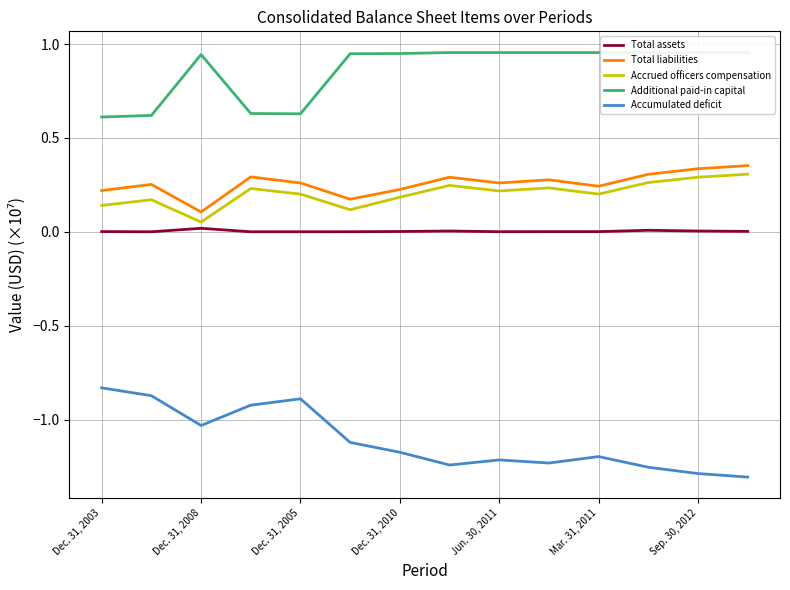

True or false: Accrued officers compensation and Total liabilities cross at least once.

False